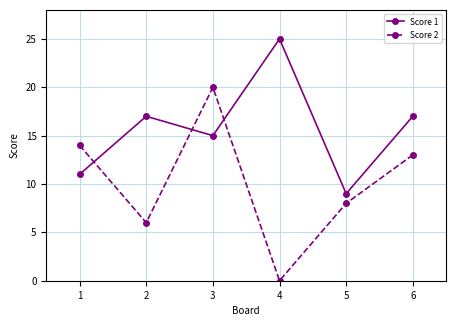

Which series has the largest total across all categories?

Score 1